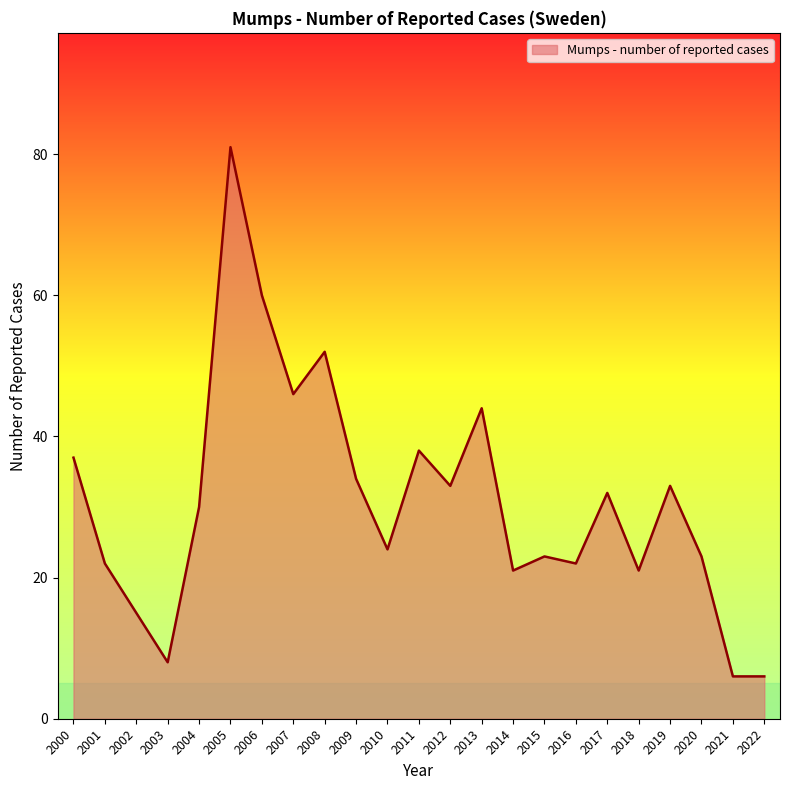

The chart shows a value of 34 at 2014. True or false?

False